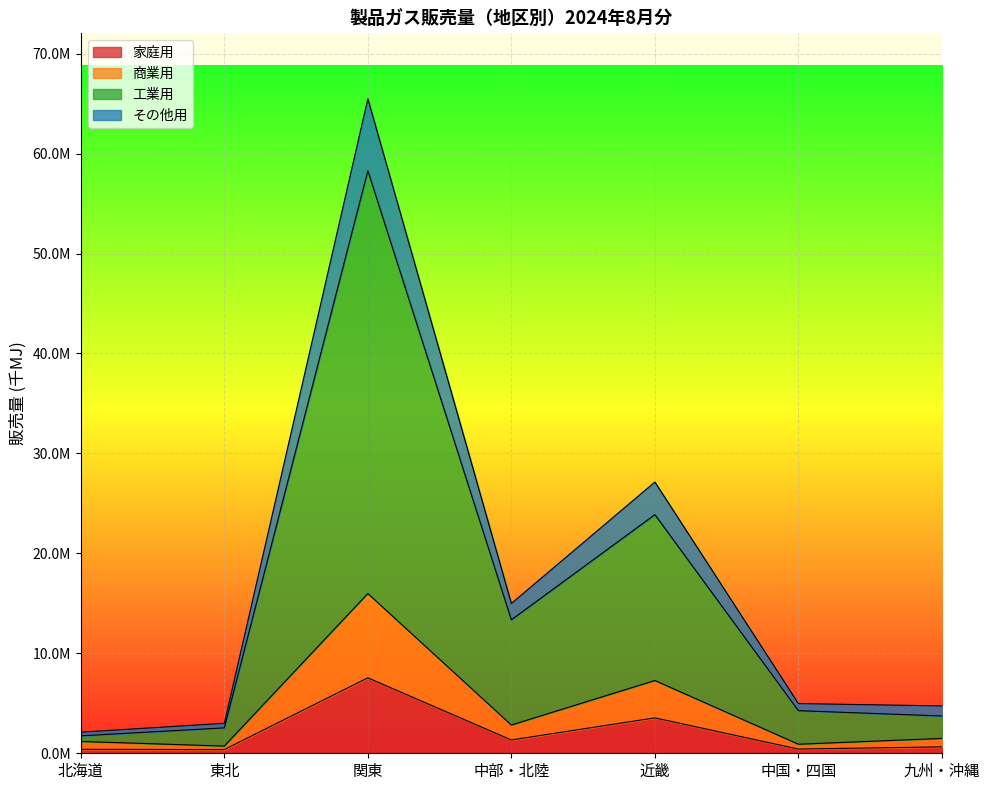

What are all the series names shown in the legend?

家庭用, 商業用, 工業用, その他用